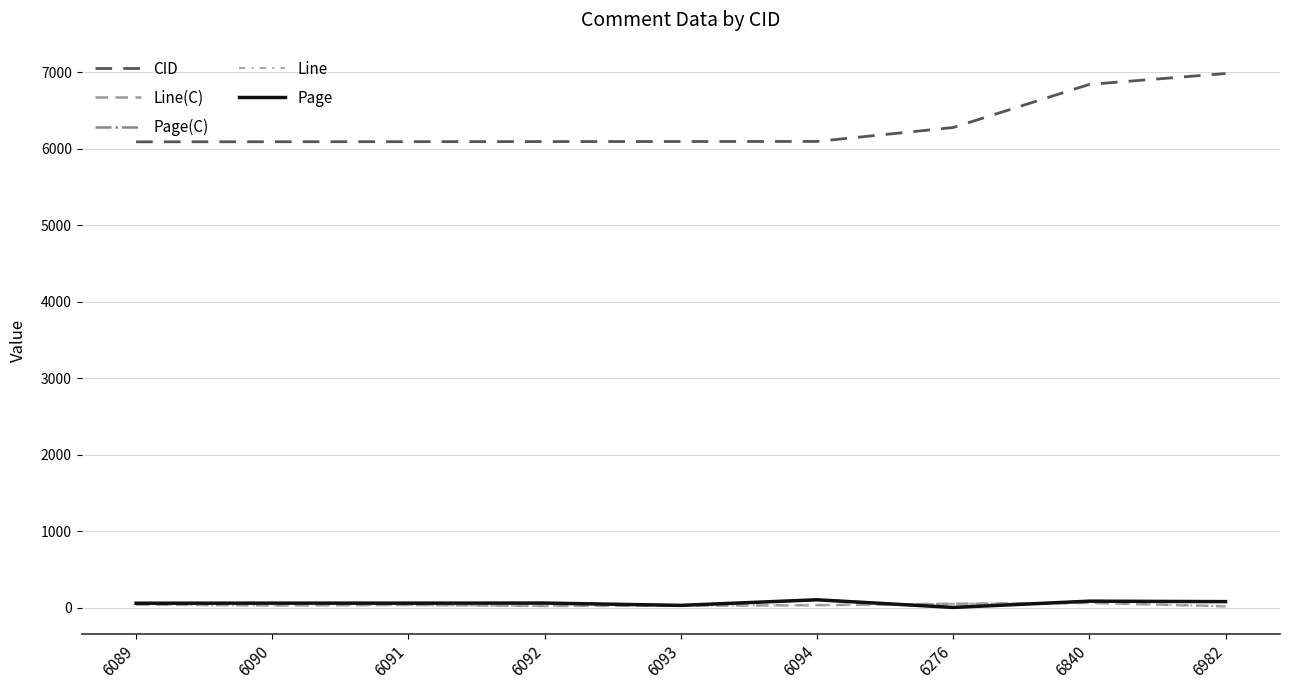

True or false: Line(C) has more than 1 points higher than both neighbors.

True